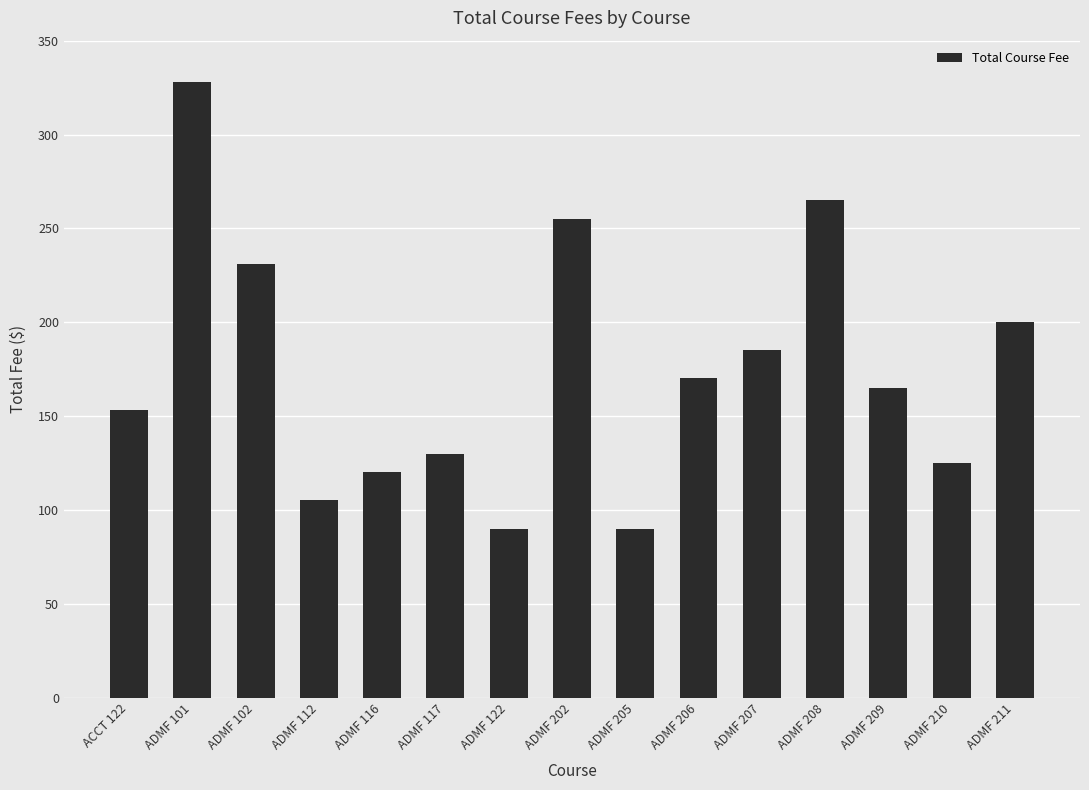

Is it true that the value at ACCT 122 is 153?

True